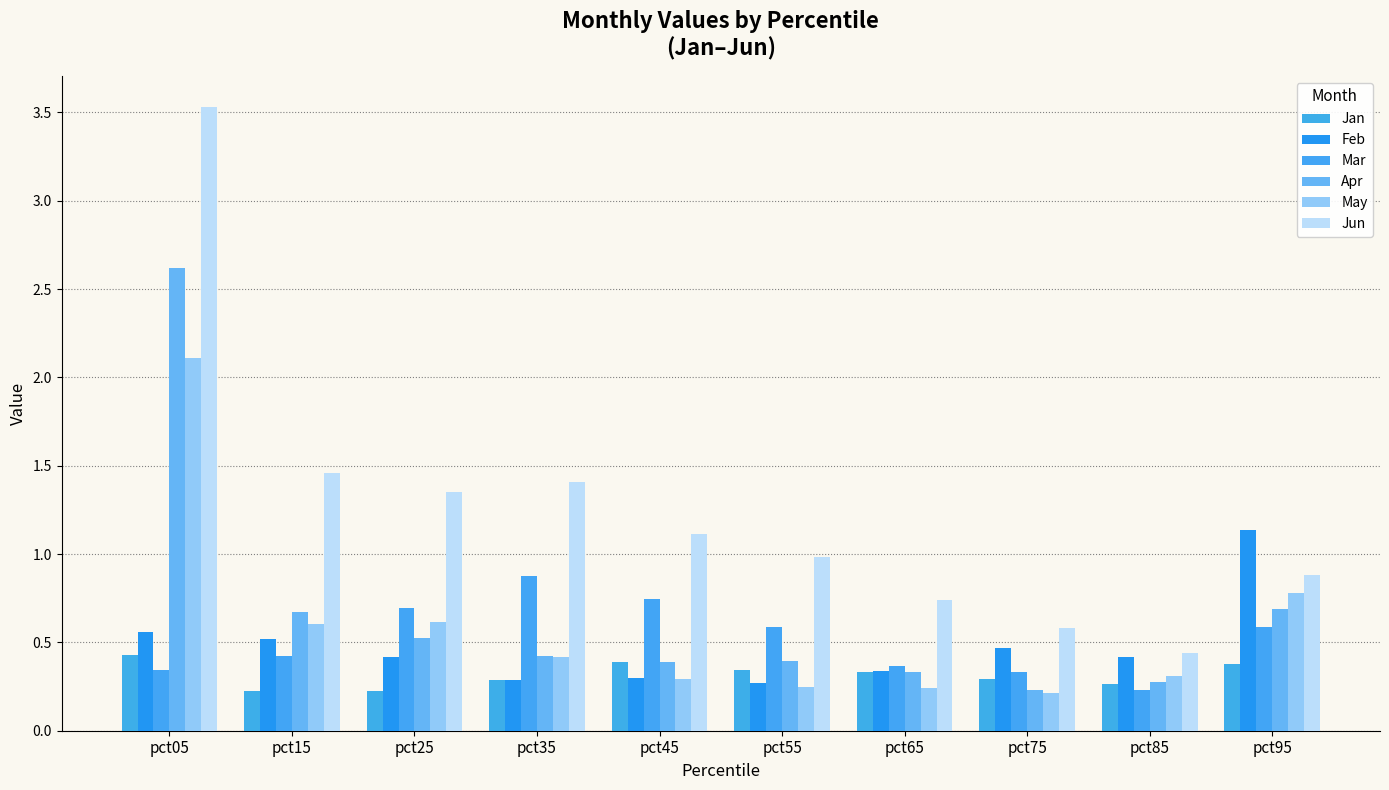

Rank the series at pct85 from highest to lowest value.

Jun, Feb, May, Apr, Jan, Mar